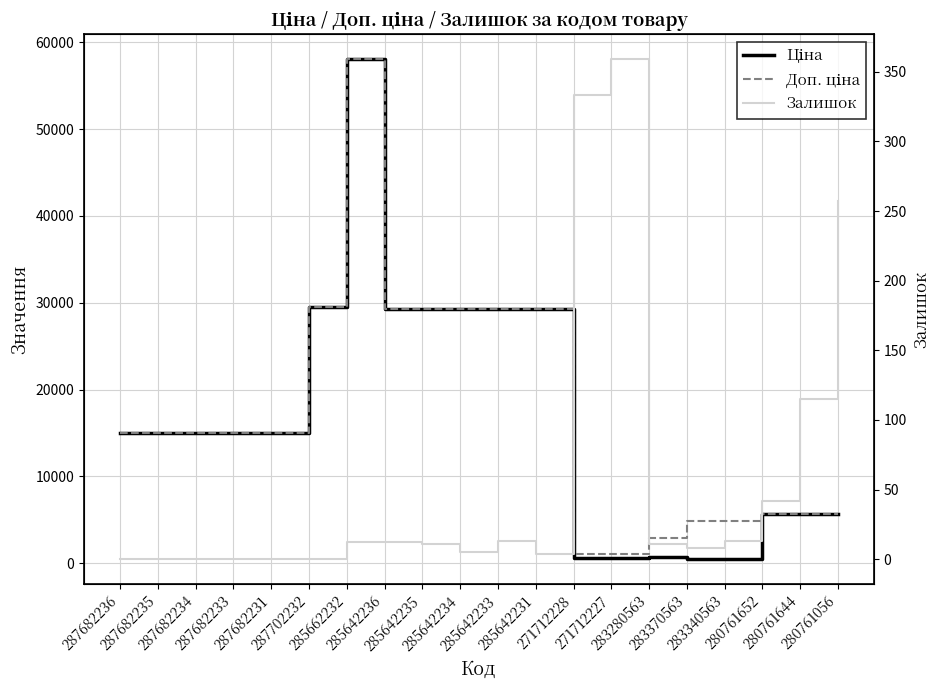

List the series in order of their peak value, highest first.

Ціна, Доп. ціна, Залишок